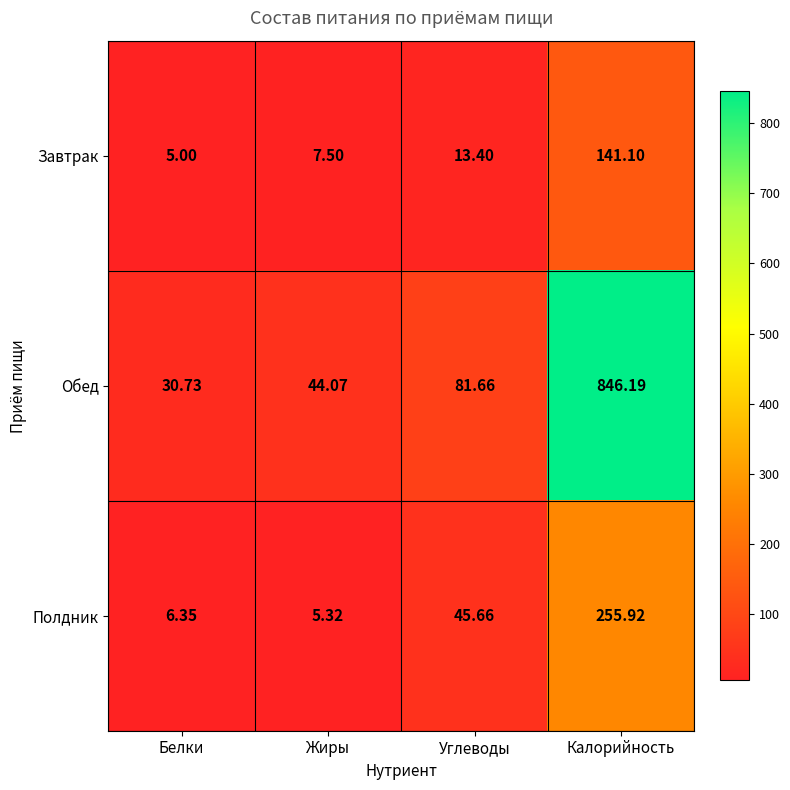

What is the total value across all series at Жиры?

56.9